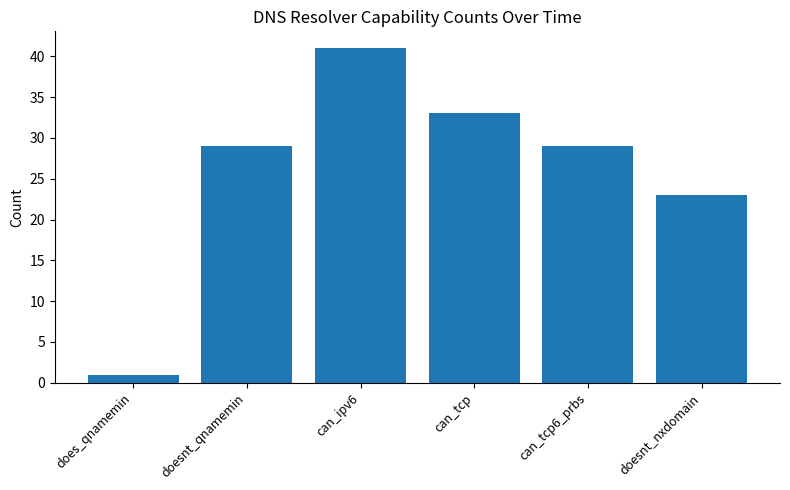

Reading right to left, extract all data points from this chart.

doesnt_nxdomain=23	can_tcp6_prbs=29	can_tcp=33	can_ipv6=41	doesnt_qnamemin=29	does_qnamemin=1